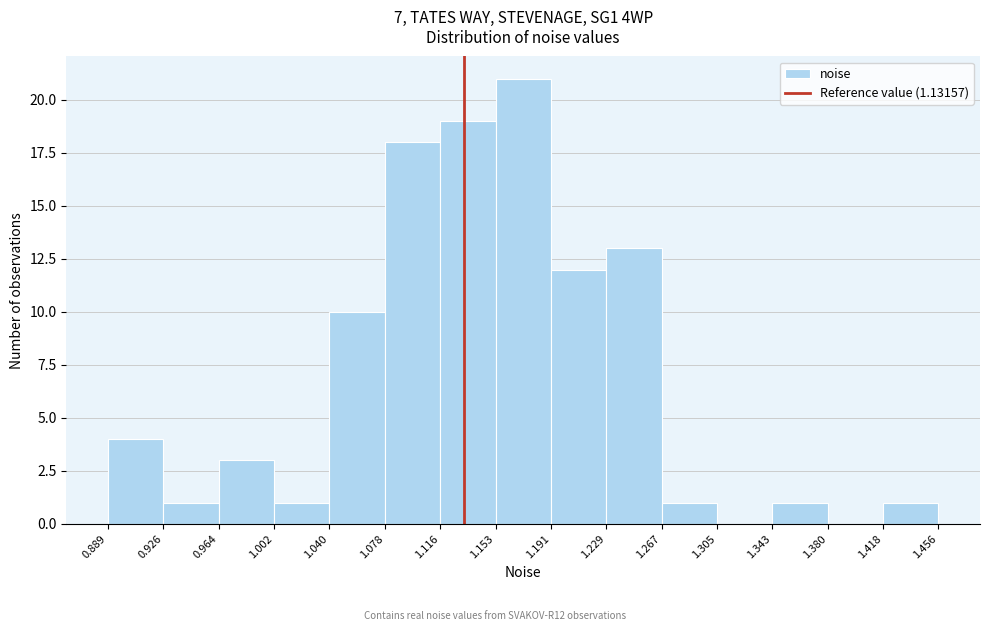

Reading left to right, list every bar in this chart as the range it spans on the x-axis followed by its height. The values are not printed on the chart, so give them approximately, as read against the axis.

0.889 to 0.926: 4
0.926 to 0.964: 1
0.964 to 1.002: 3
1.002 to 1.040: 1
1.040 to 1.078: 10
1.078 to 1.116: 18
1.116 to 1.153: 19
1.153 to 1.191: 21
1.191 to 1.229: 12
1.229 to 1.267: 13
1.267 to 1.305: 1
1.305 to 1.343: 0
1.343 to 1.380: 1
1.380 to 1.418: 0
1.418 to 1.456: 1